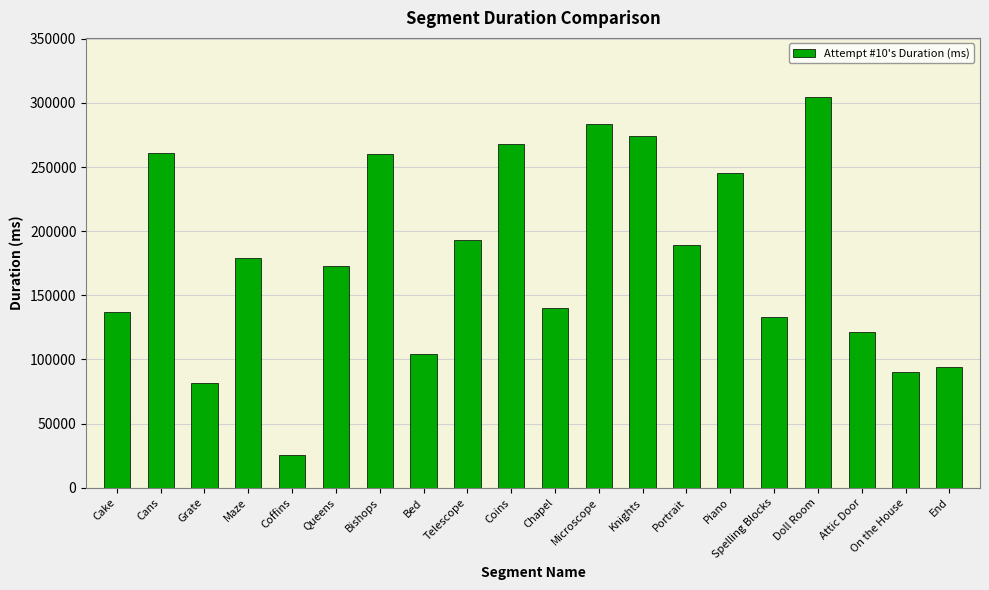

Is it true that the value at End is 93780?

True